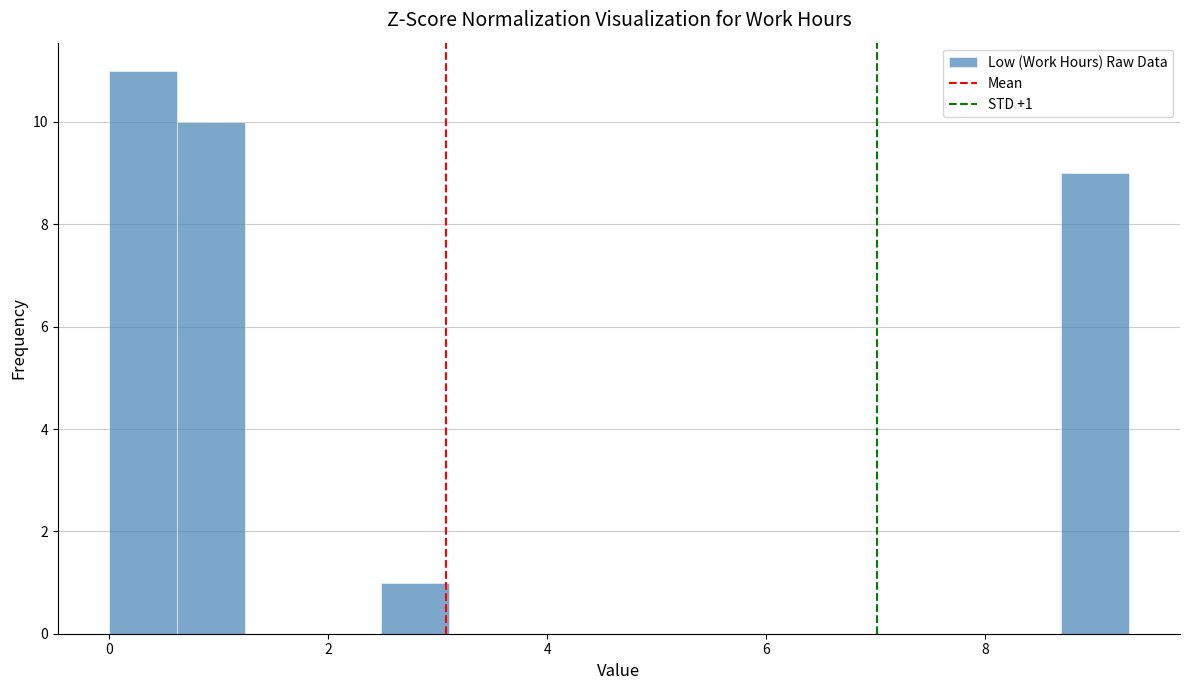

Around what value on the x-axis is the tallest bar? Give the approximate position of its centre, as read against the axis.

0.4